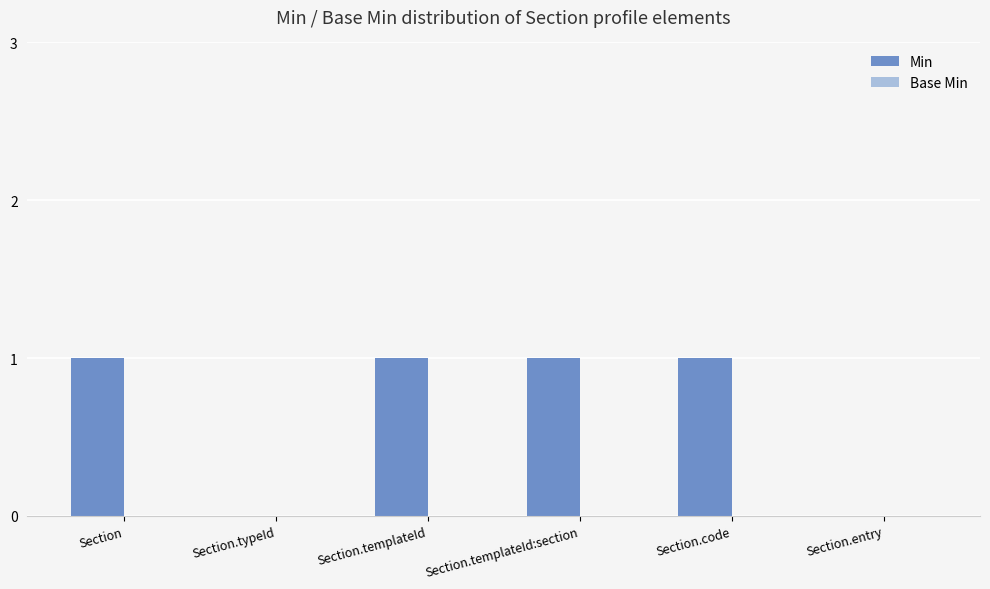

Count the number of categories in the chart.

6